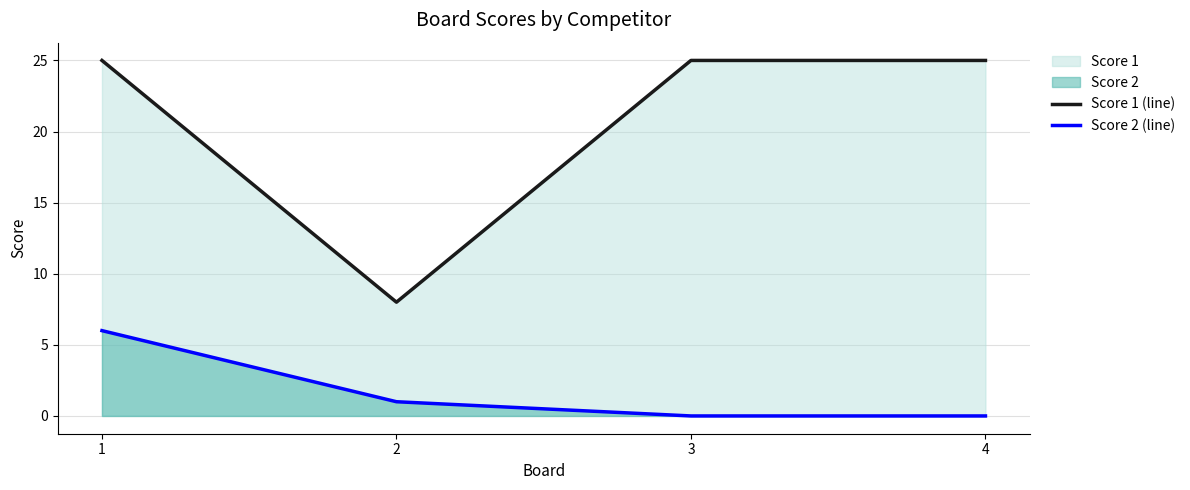

Reading left to right, transcribe all the data shown in this chart.

Score 1 (line): 1=25	2=8	3=25	4=25
Score 2 (line): 1=6	2=1	3=0	4=0